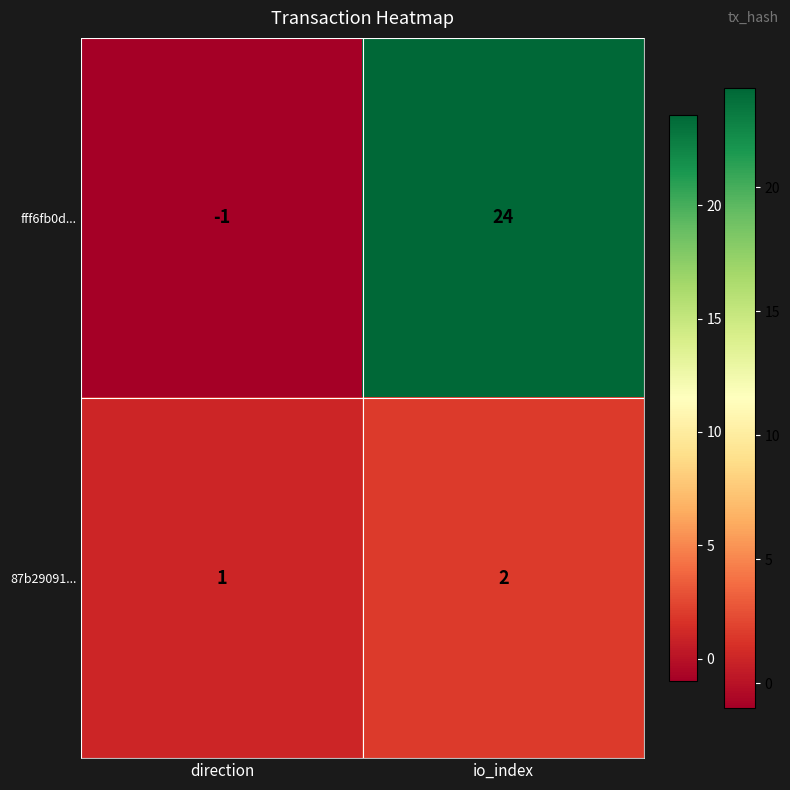

What is the sum of the fff6fb0d... values at io_index and direction?

23